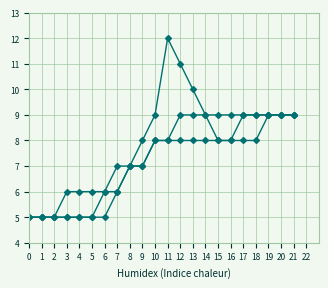

Count the number of categories in the chart.

22